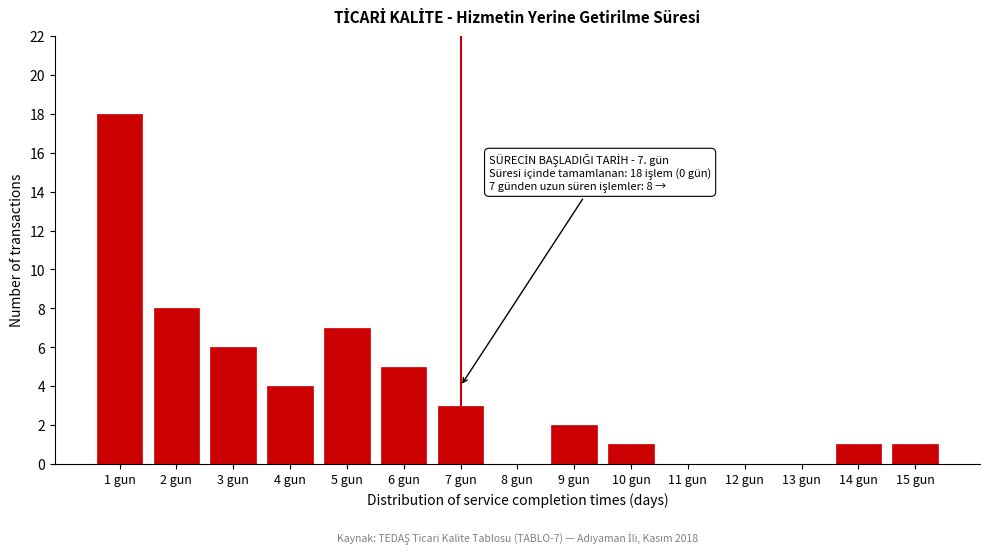

Reading left to right, transcribe all the data shown in this chart.

1 gun=18	2 gun=8	3 gun=6	4 gun=4	5 gun=7	6 gun=5	7 gun=3	8 gun=0	9 gun=2	10 gun=1	11 gun=0	12 gun=0	13 gun=0	14 gun=1	15 gun=1